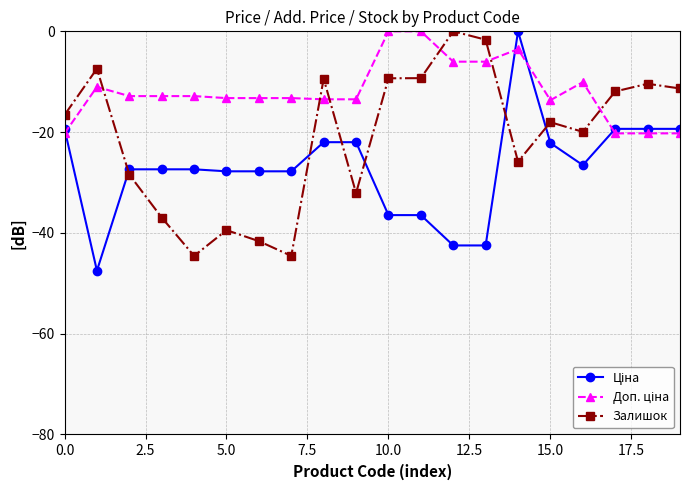

Does the chart have visible grid lines?

Yes